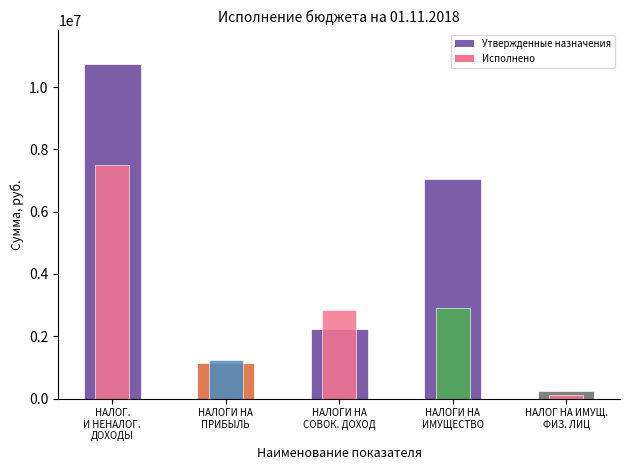

What is the label of the 1st bar from the left?

НАЛОГОВЫЕ И НЕНАЛОГОВЫЕ ДОХОДЫ